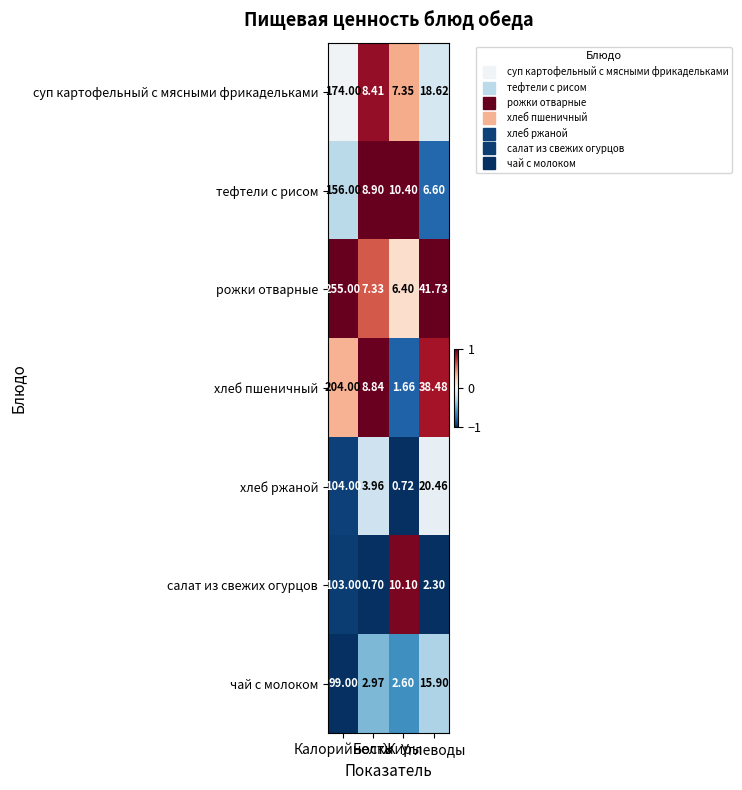

Which series has the largest range (max minus min)?

рожки отварные